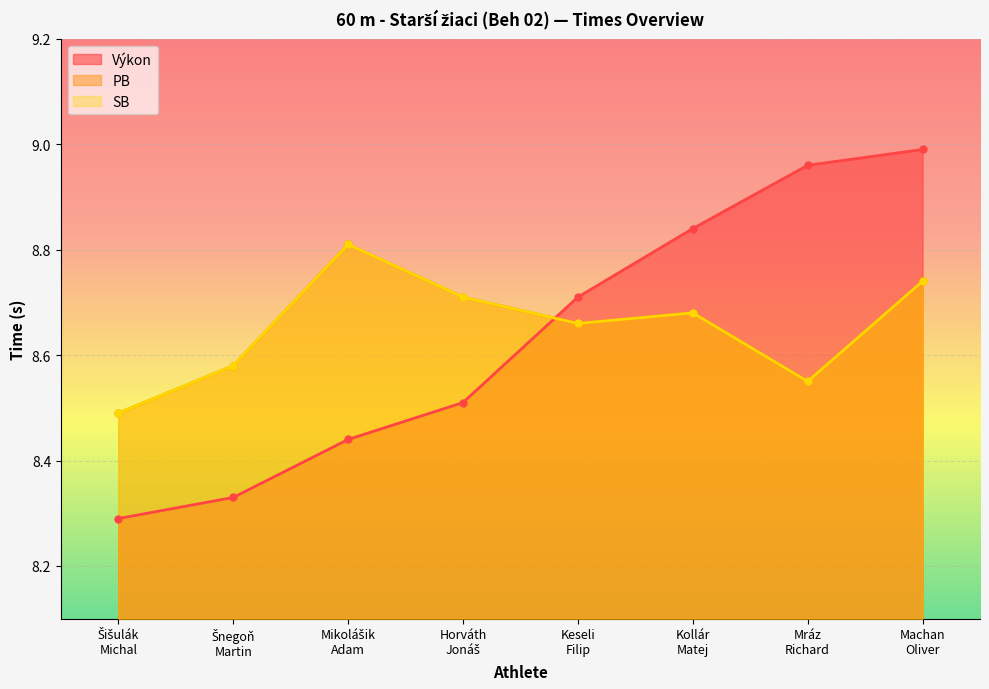

Reading left to right, extract all data points from this chart.

Výkon: Šišulák
Michal=8.3	Šnegoň
Martin=8.3	Mikolášik
Adam=8.4	Horváth
Jonáš=8.5	Keseli
Filip=8.7	Kollár
Matej=8.8	Mráz
Richard=9.0	Machan
Oliver=9.0
PB: Šišulák
Michal=8.5	Šnegoň
Martin=8.6	Mikolášik
Adam=8.8	Horváth
Jonáš=8.7	Keseli
Filip=8.7	Kollár
Matej=8.7	Mráz
Richard=8.6	Machan
Oliver=8.7
SB: Šišulák
Michal=8.5	Šnegoň
Martin=8.6	Mikolášik
Adam=8.8	Horváth
Jonáš=8.7	Keseli
Filip=8.7	Kollár
Matej=8.7	Mráz
Richard=8.6	Machan
Oliver=8.7